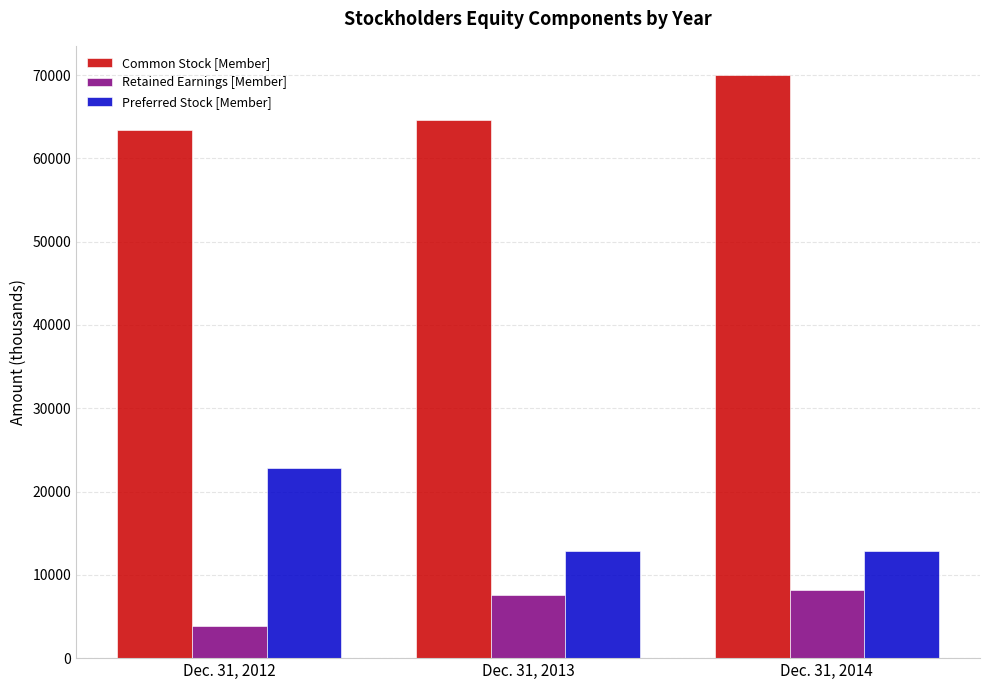

Reading left to right, list all the values displayed in this chart.

Common Stock [Member]: Dec. 31, 2012=63410	Dec. 31, 2013=64584	Dec. 31, 2014=70015
Retained Earnings [Member]: Dec. 31, 2012=3917	Dec. 31, 2013=7573	Dec. 31, 2014=8146
Preferred Stock [Member]: Dec. 31, 2012=22847	Dec. 31, 2013=12847	Dec. 31, 2014=12847